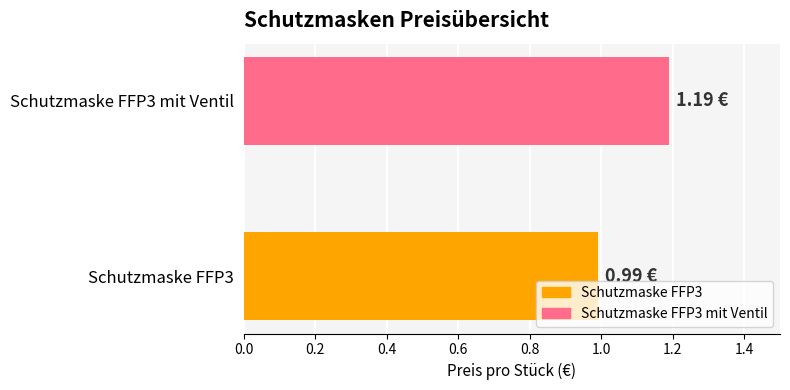

What is the sum of all values?

2.2